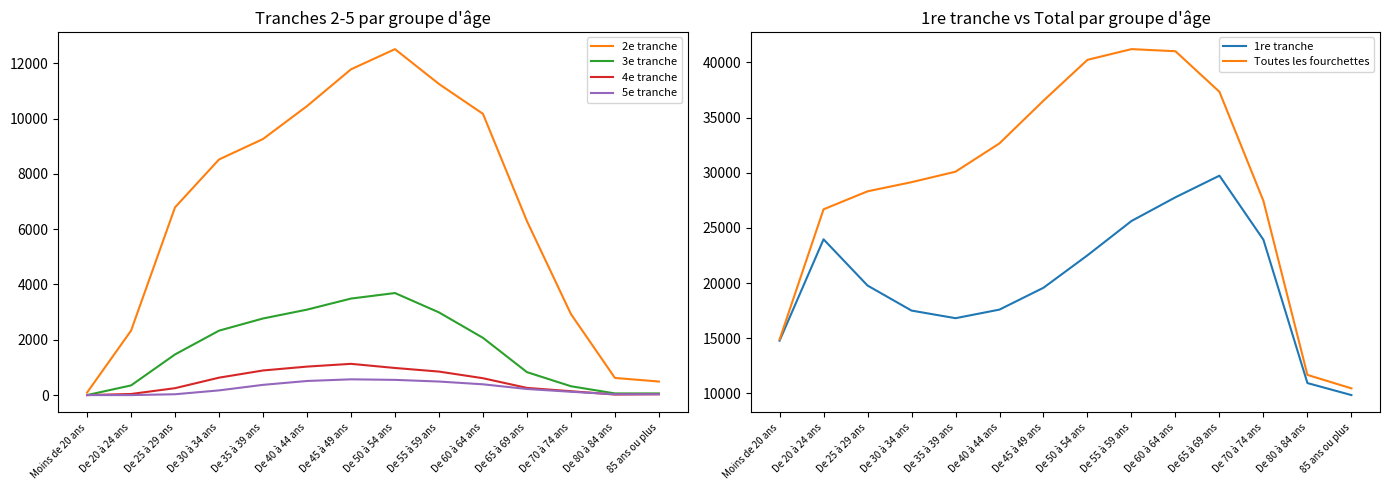

What is the label of the 1st point from the left?

Moins de 20 ans